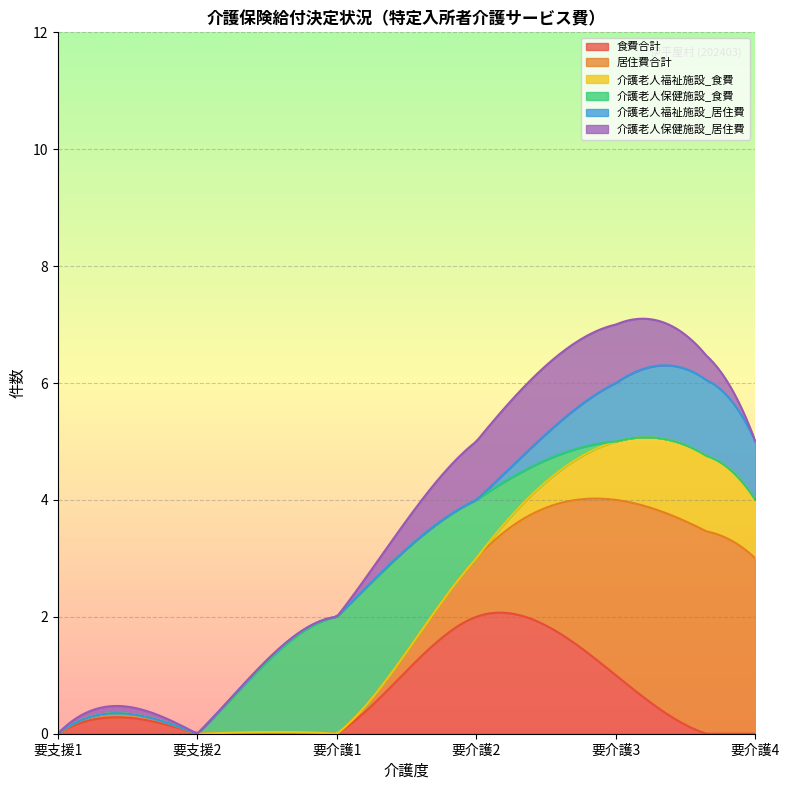

How many 要介護3 values are between 0 and 2?

5